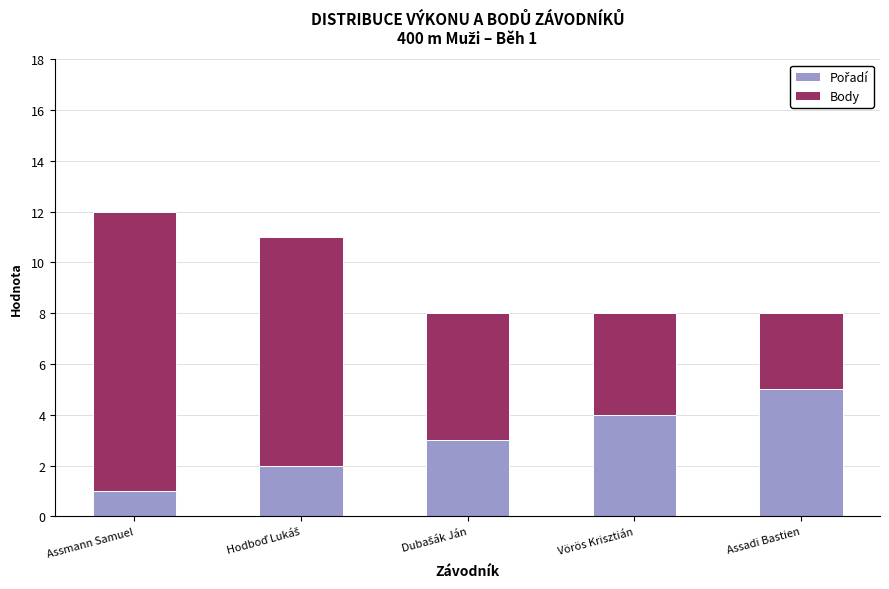

What is the total value across all series at Vörös Krisztián?

8